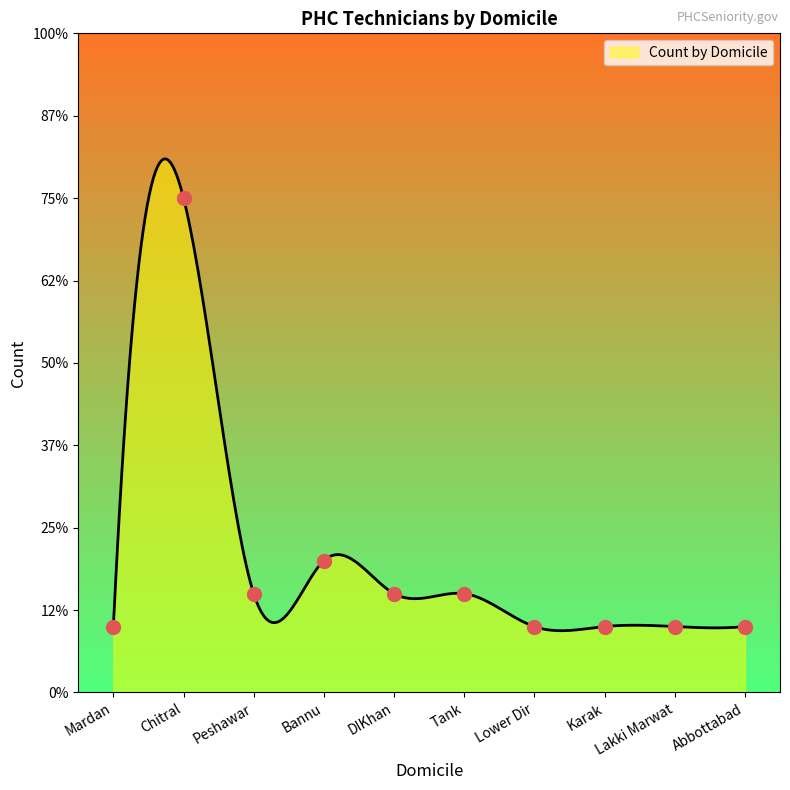

Which has a higher value, Lower Dir or Chitral?

Chitral